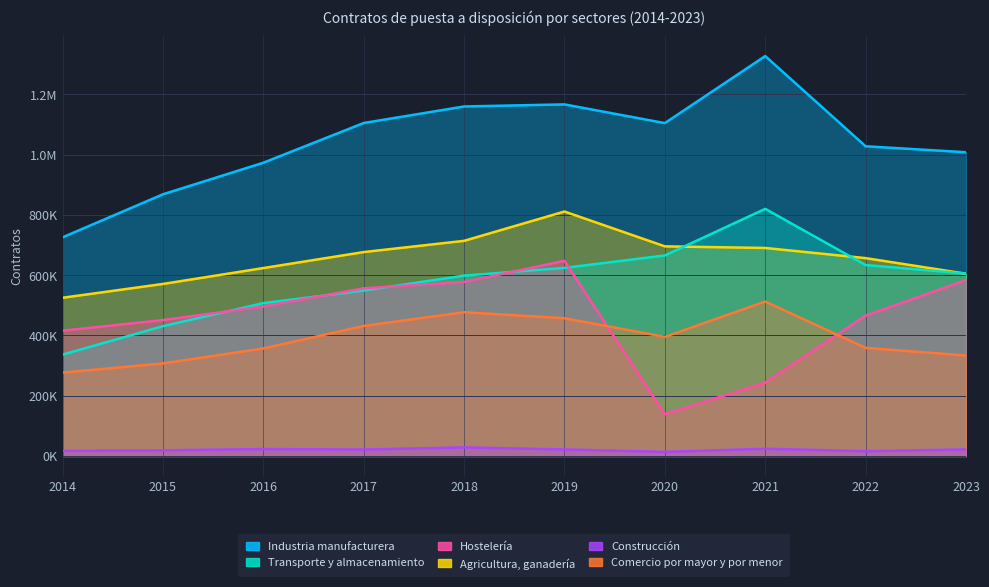

What is the value of the Construcción point at the 4th from the left?

21420